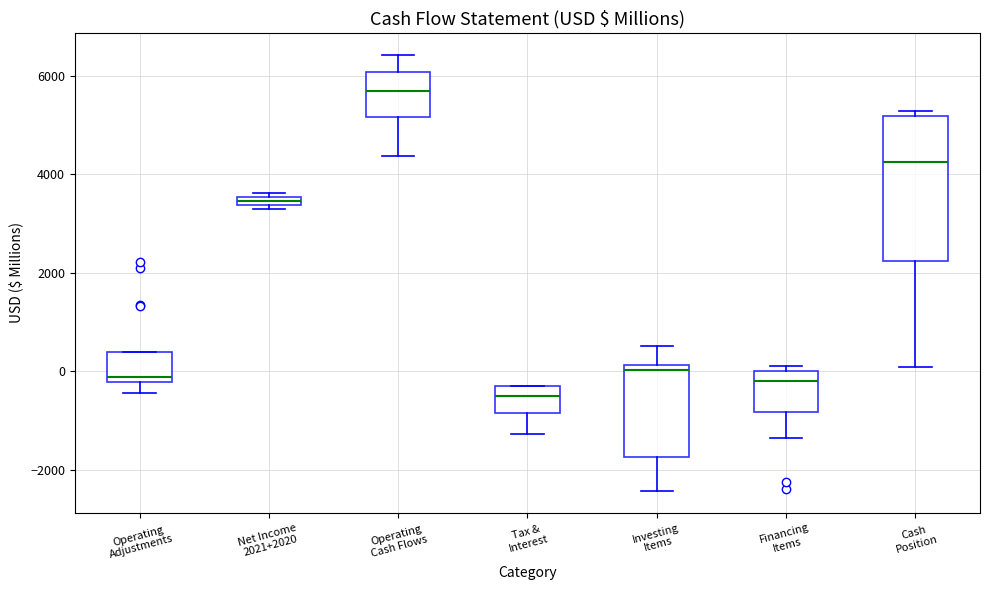

Where is the lower edge of the box for Investing Items on the y-axis? The values are not printed on the chart, so give them approximately, as read against the axis.

-1800